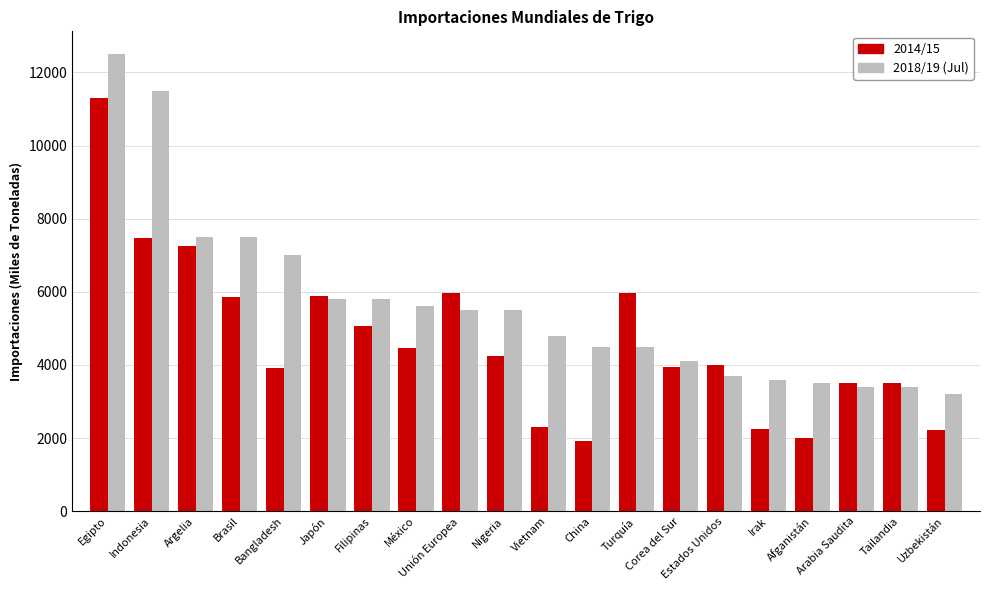

Rank the series by their average value, from highest to lowest.

2018/19 (Jul), 2014/15